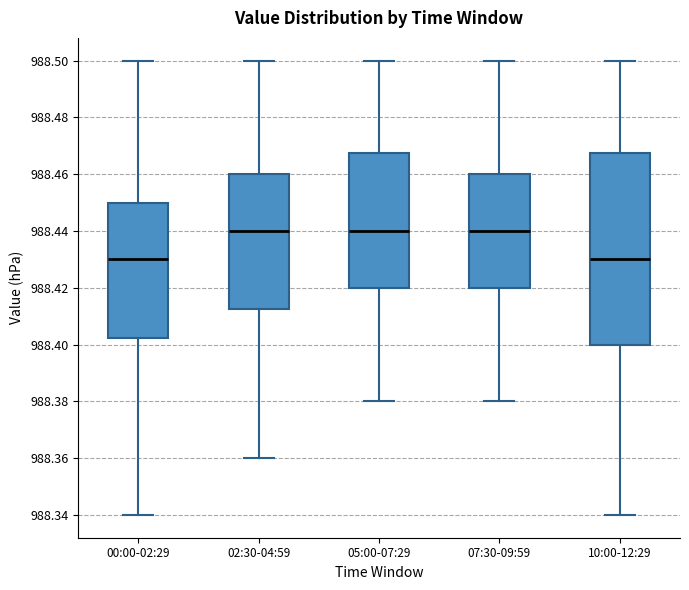

Reading left to right, transcribe this box plot: for each box, give where its median line is, the range the box spans, and where its two whiskers end, as read against the y-axis. The values are not printed on the chart, so give them approximately, as read against the axis.

00:00-02:29: median 988.430, box 988.402 to 988.450, whiskers 988.340 to 988.500
02:30-04:59: median 988.440, box 988.412 to 988.460, whiskers 988.360 to 988.500
05:00-07:29: median 988.440, box 988.420 to 988.468, whiskers 988.380 to 988.500
07:30-09:59: median 988.440, box 988.420 to 988.460, whiskers 988.380 to 988.500
10:00-12:29: median 988.430, box 988.400 to 988.468, whiskers 988.340 to 988.500